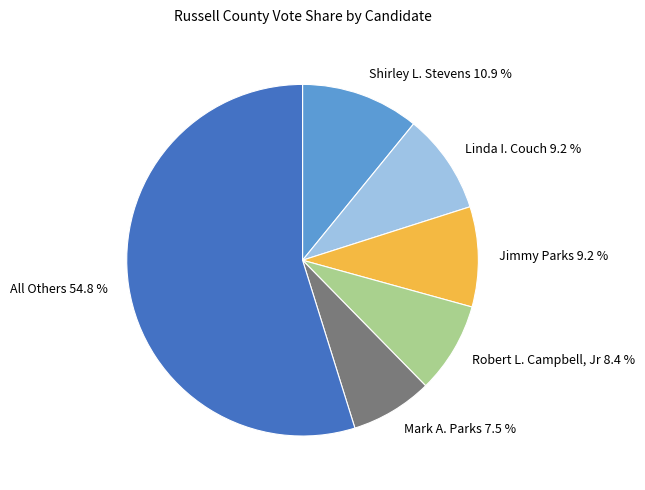

How many segments does this pie chart have?

6